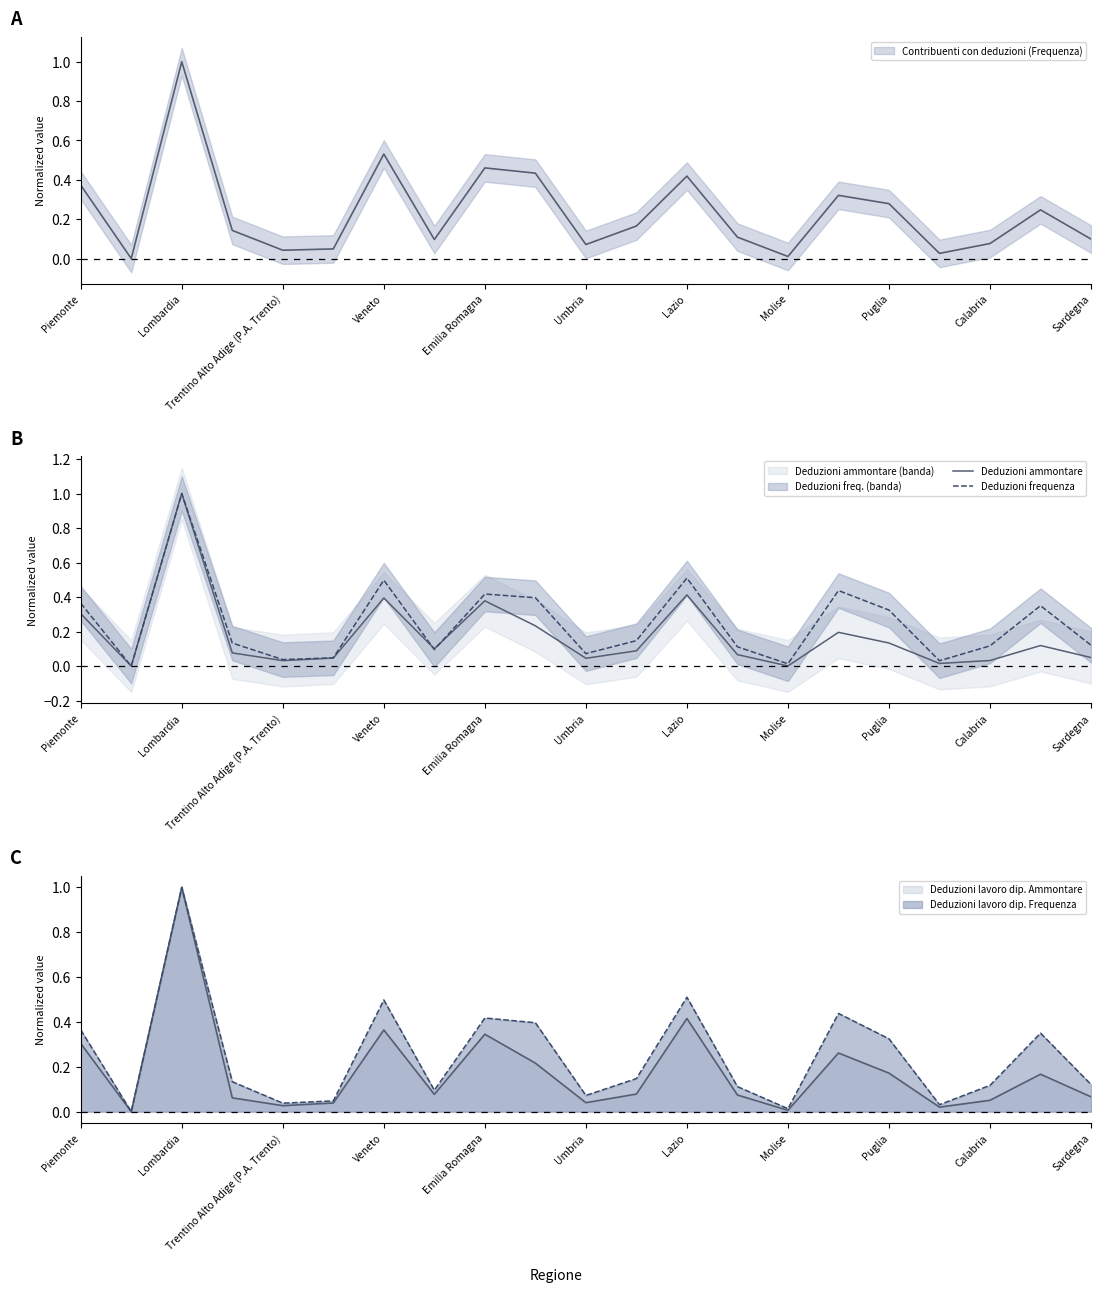

Does the chart display data point markers on the line(s)?

No